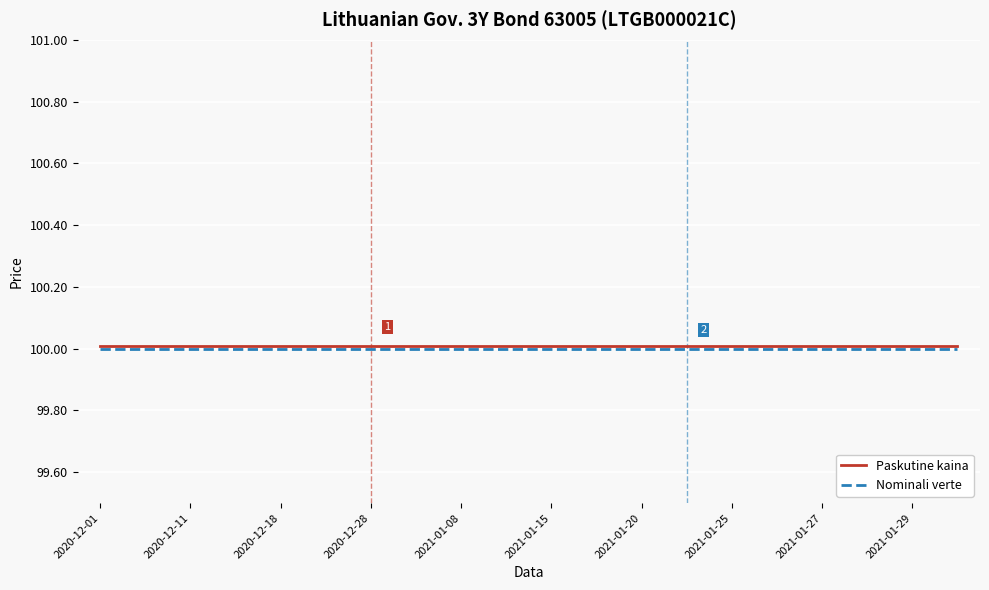

What is the minimum value for Paskutine kaina?

100.0